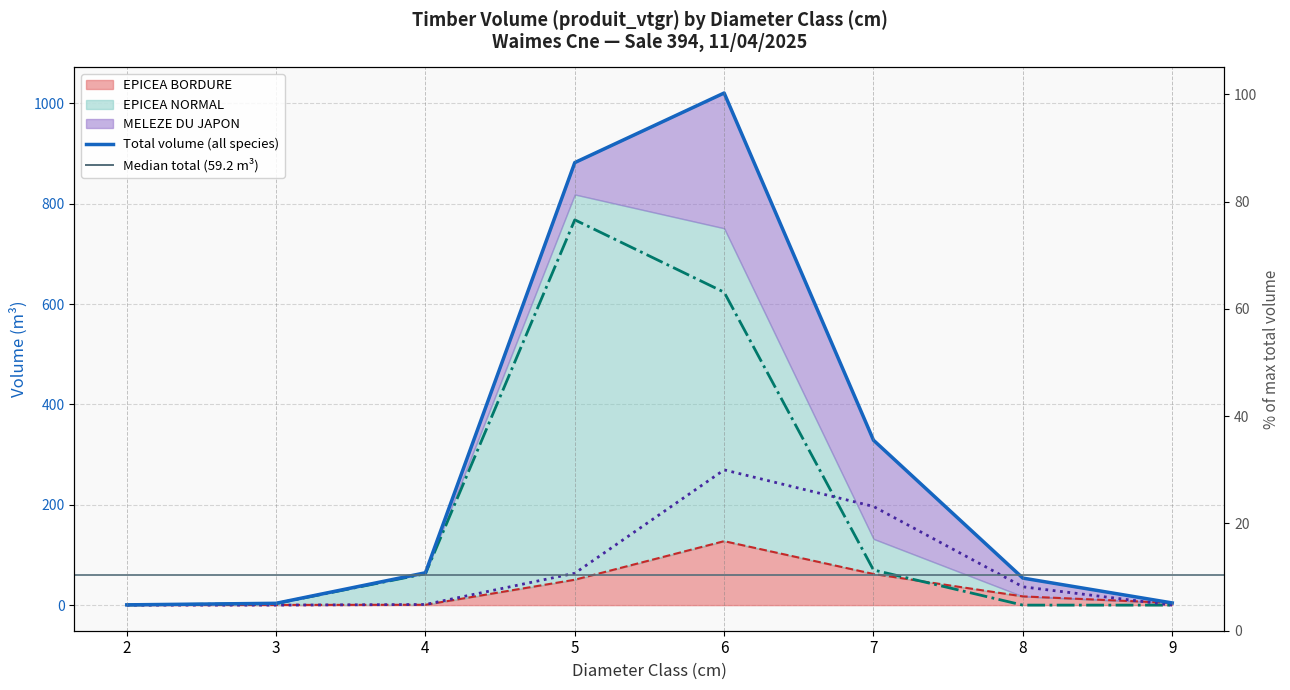

List the labels in order of MELEZE DU JAPON value, largest first.

6, 7, 5, 8, 4, 2, 3, 9